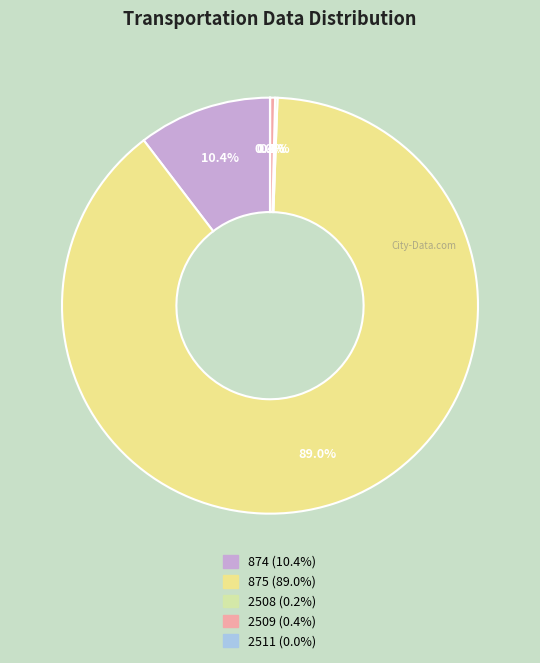

Is there a majority slice in this chart?

Yes